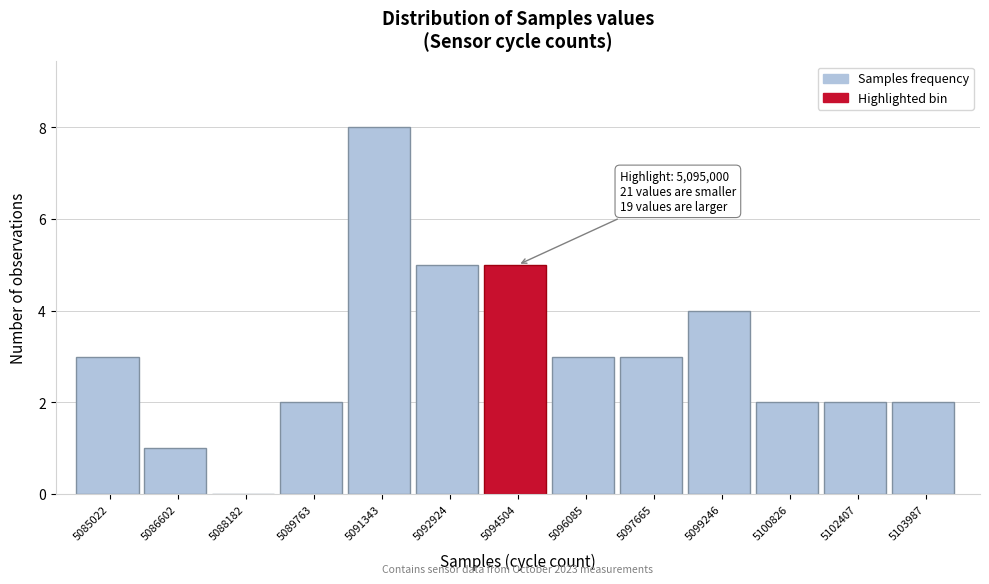

Reading left to right, list all the values displayed in this chart.

5085022=3	5086602=1	5088182=0	5089763=2	5091343=8	5092924=5	5094504=5	5096085=3	5097665=3	5099246=4	5100826=2	5102407=2	5103987=2